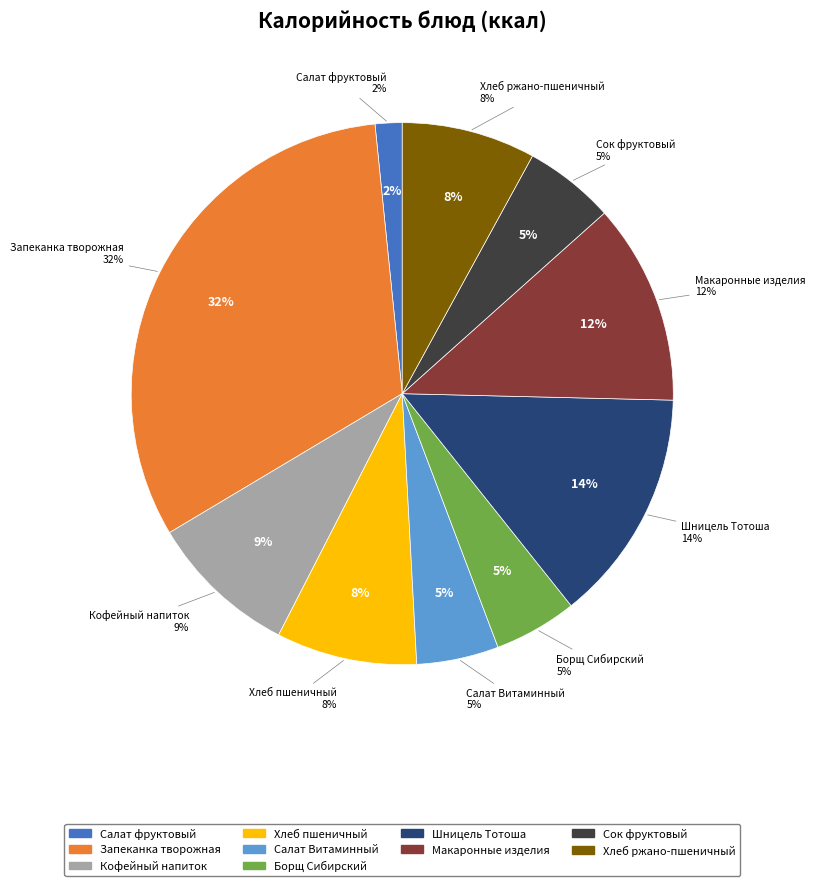

Is there a majority slice in this chart?

No